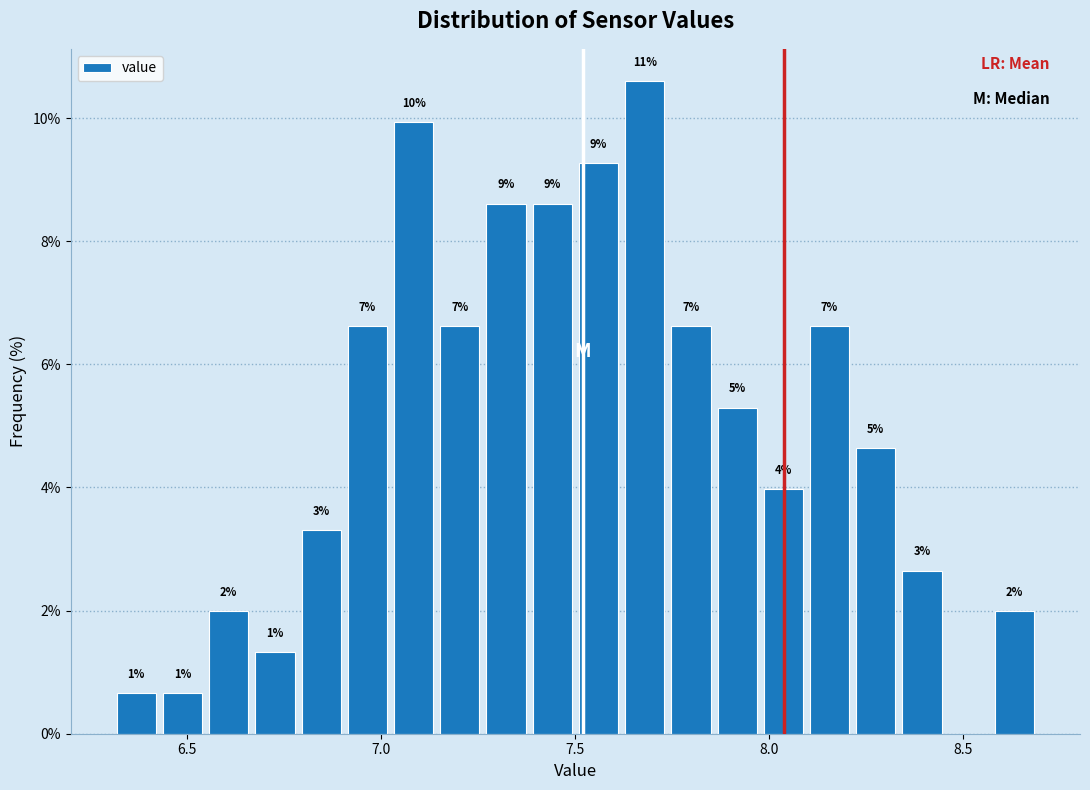

Around what value on the x-axis is the tallest bar? Give the approximate position of its centre, as read against the axis.

7.70